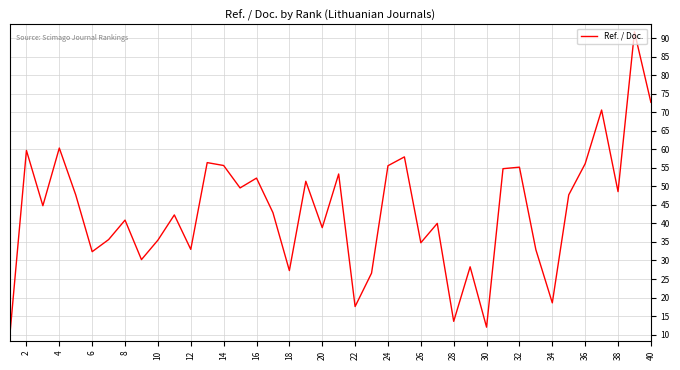

How many lines are shown in the chart?

1